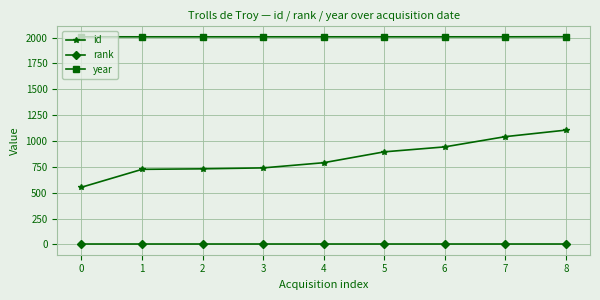

The year series shows 2007 at 6. True or false?

True